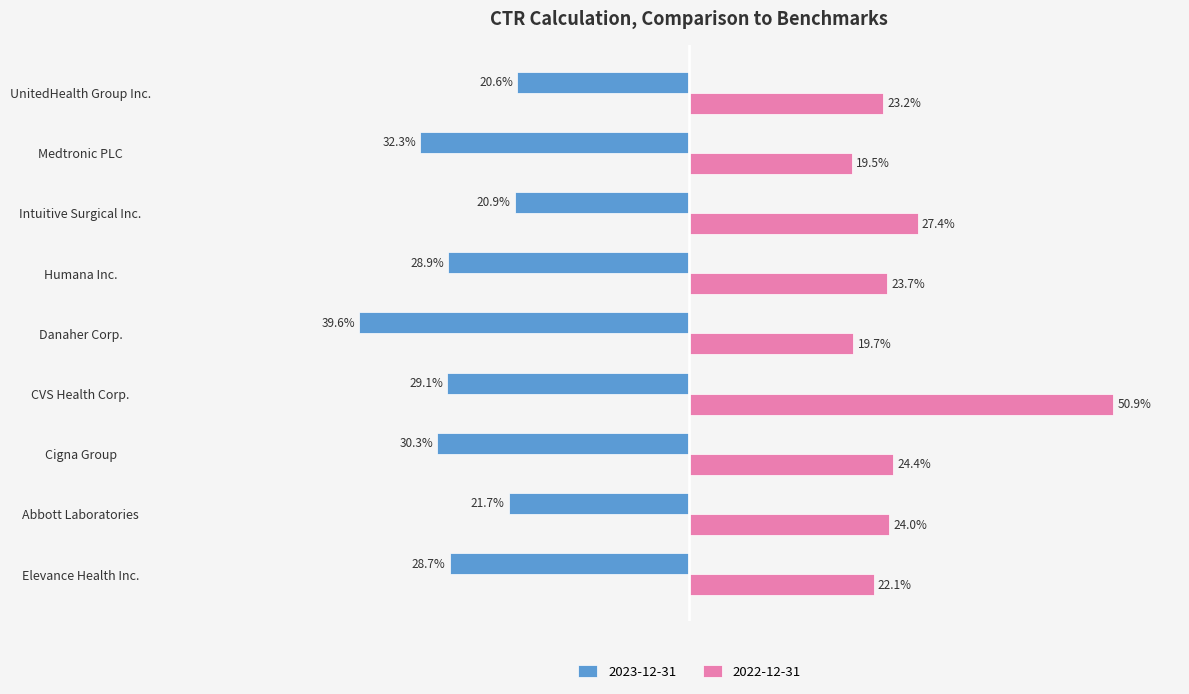

The value of 2023-12-31 at Cigna Group is -0.2. True or false?

False